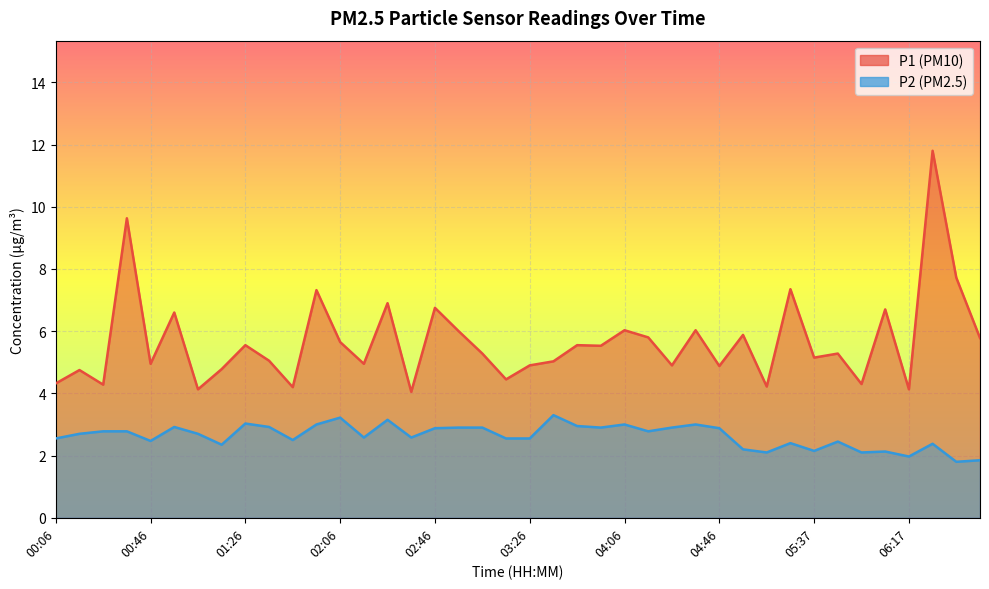

What is the smallest value displayed?

1.8